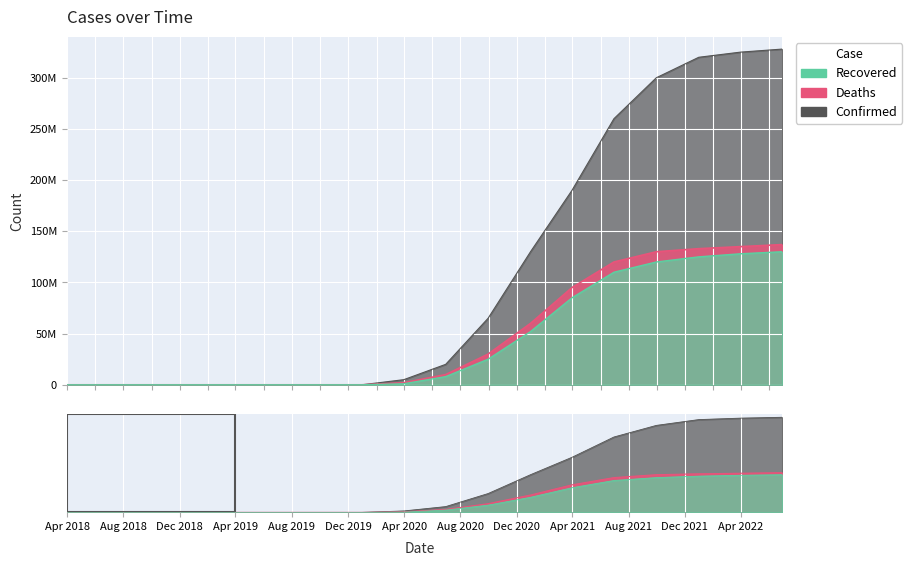

True or false: Recovered and Confirmed cross at least once.

False